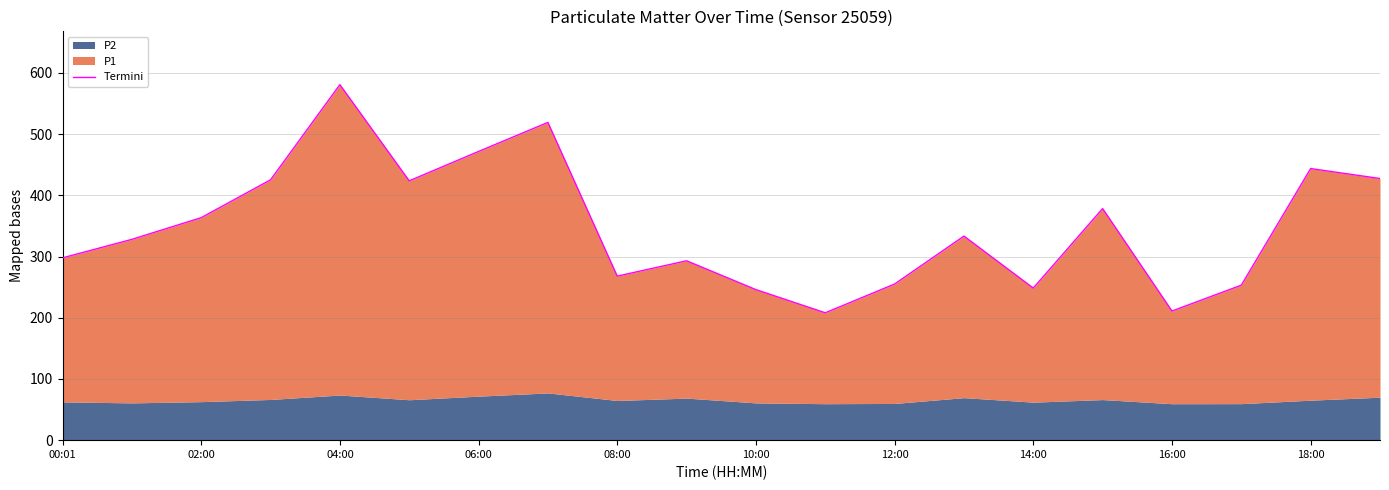

What is the greatest value displayed?

580.8